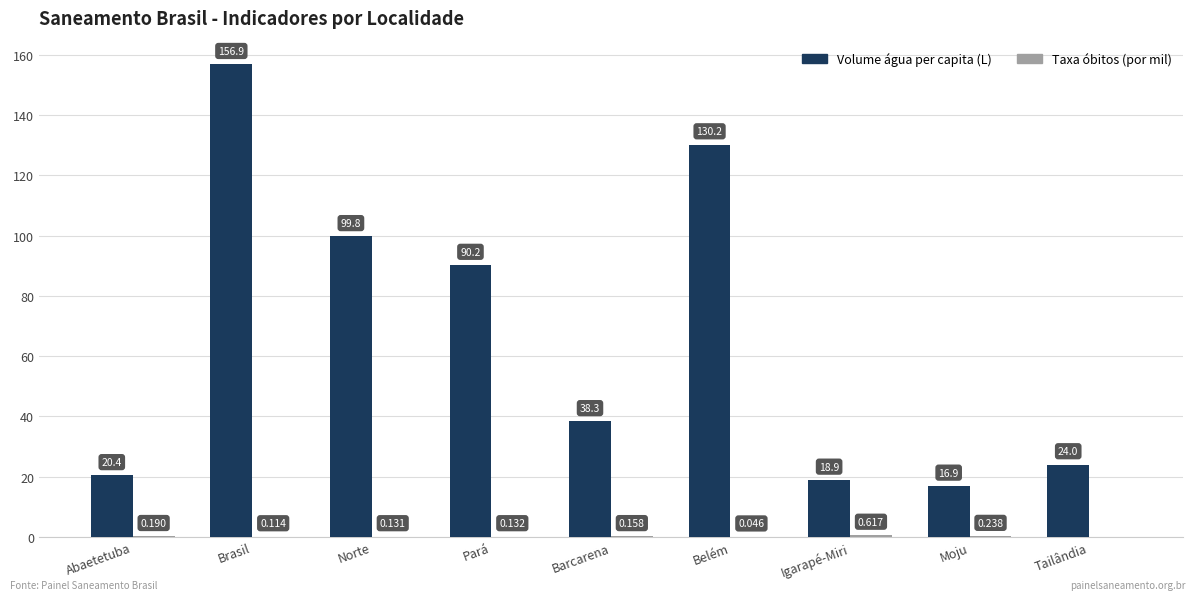

Which category has the highest value across all series?

Brasil